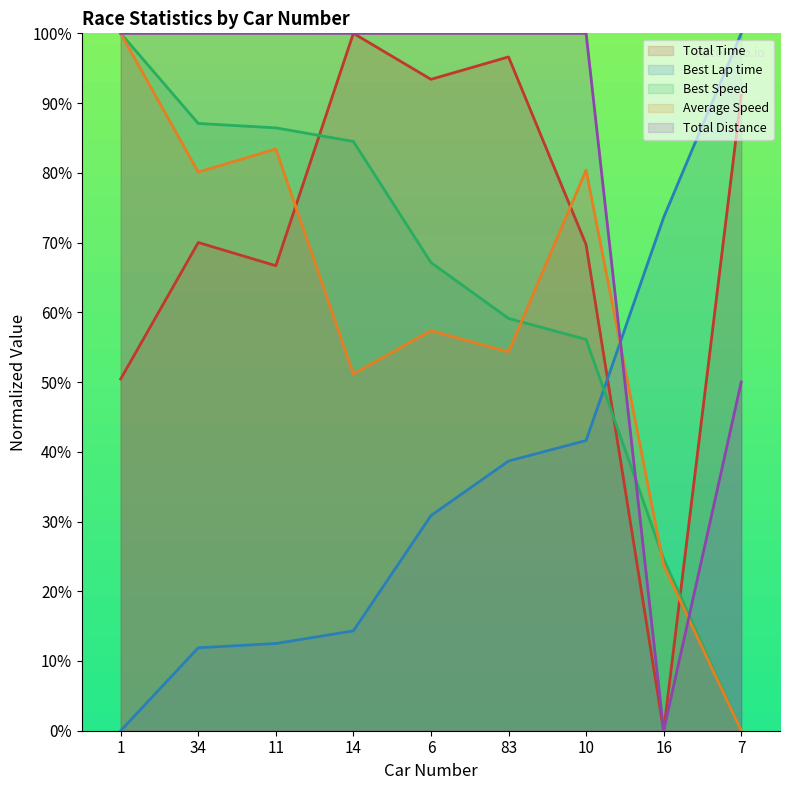

At 83, list the series in order from largest to smallest.

Total Distance, Total Time, Best Speed, Average Speed, Best Lap time